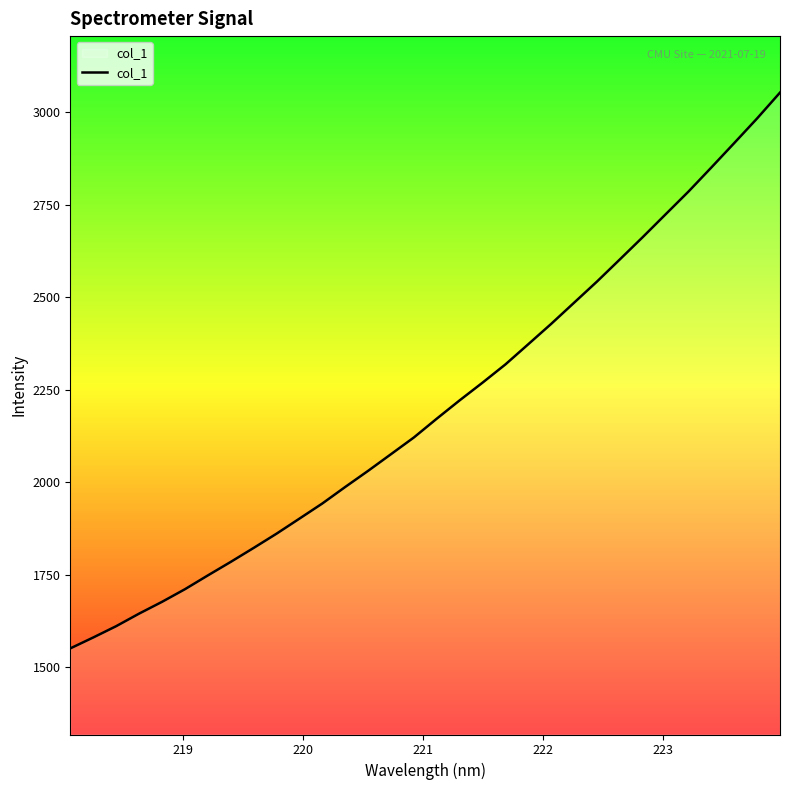

What is the greatest value displayed?

3052.8